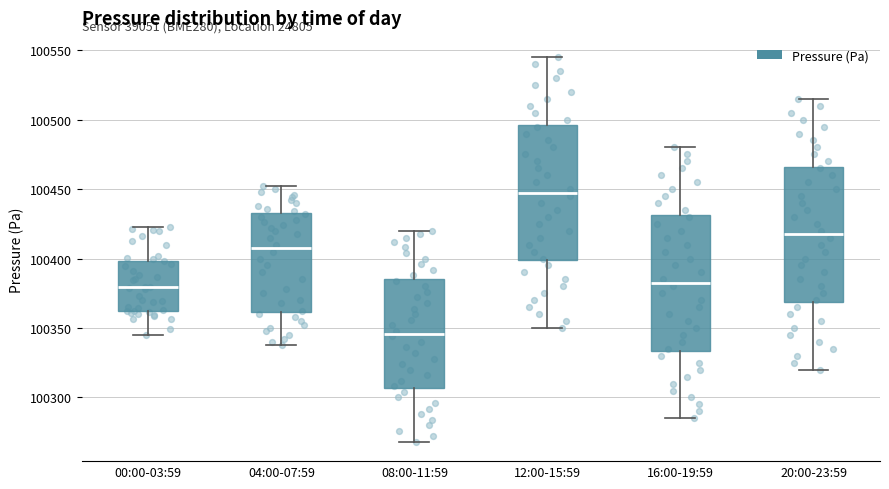

Where does the upper whisker of the box for 12:00-15:59 end on the y-axis? The values are not printed on the chart, so give them approximately, as read against the axis.

100545